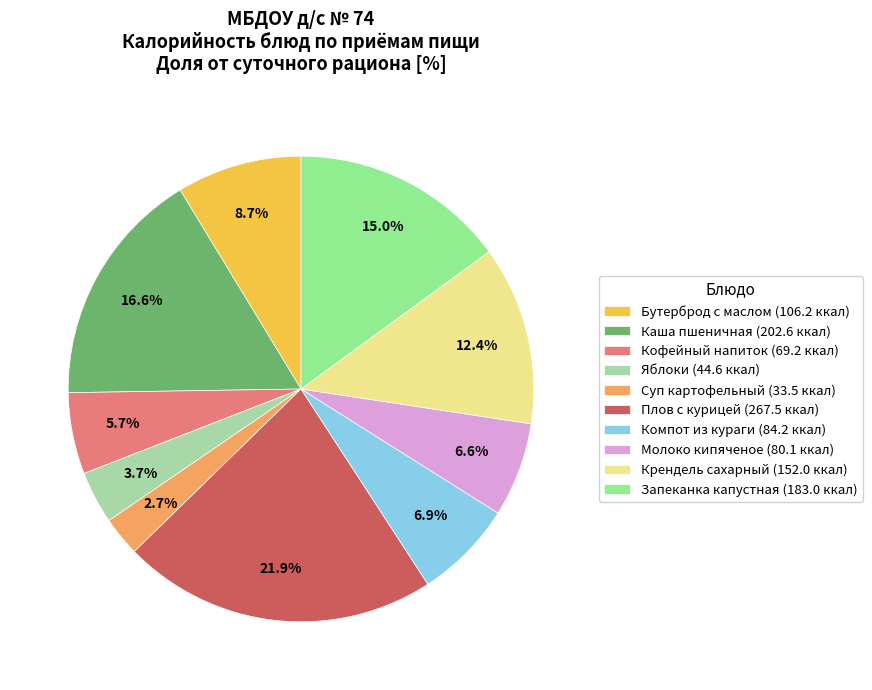

To the nearest percent, what portion does Кофейный напиток represent?

6%